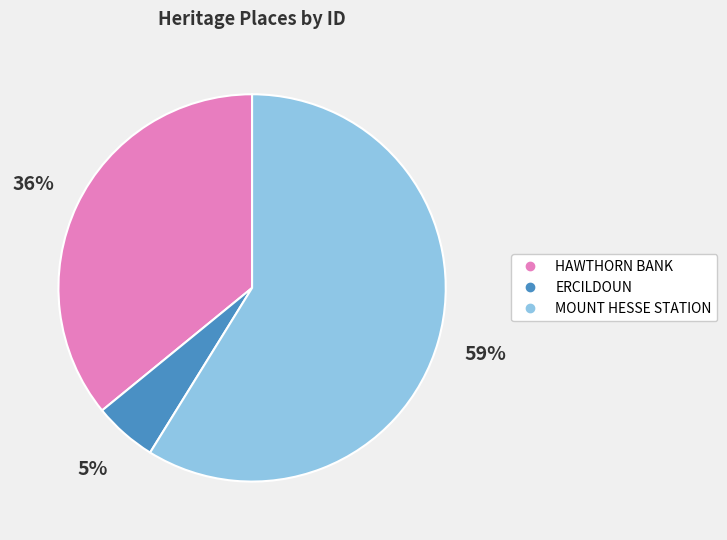

Is it true that ERCILDOUN is 5% of the pie?

True